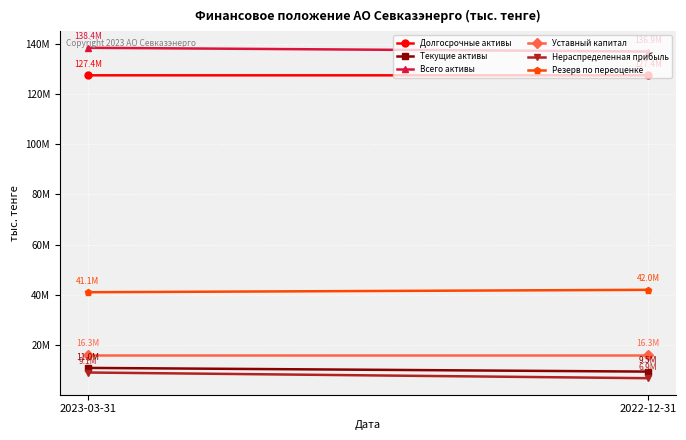

What is the total value across all series at 2023-03-31?

343306046